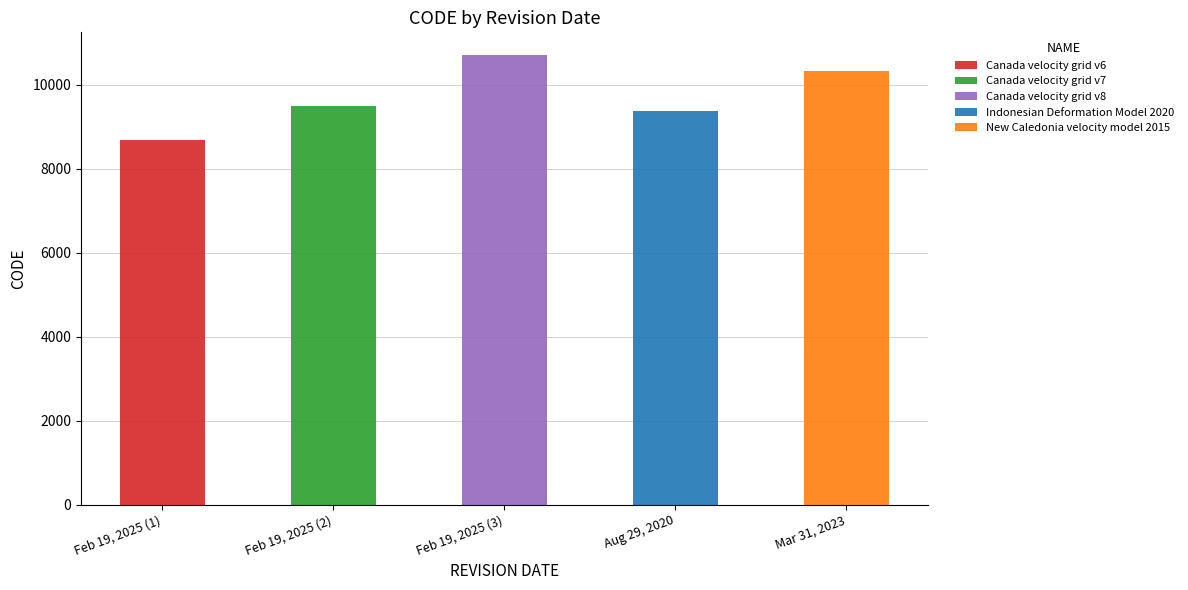

List the labels in order of value, largest first.

February 19, 2025, March 31, 2023, February 19, 2025, August 29, 2020, February 19, 2025